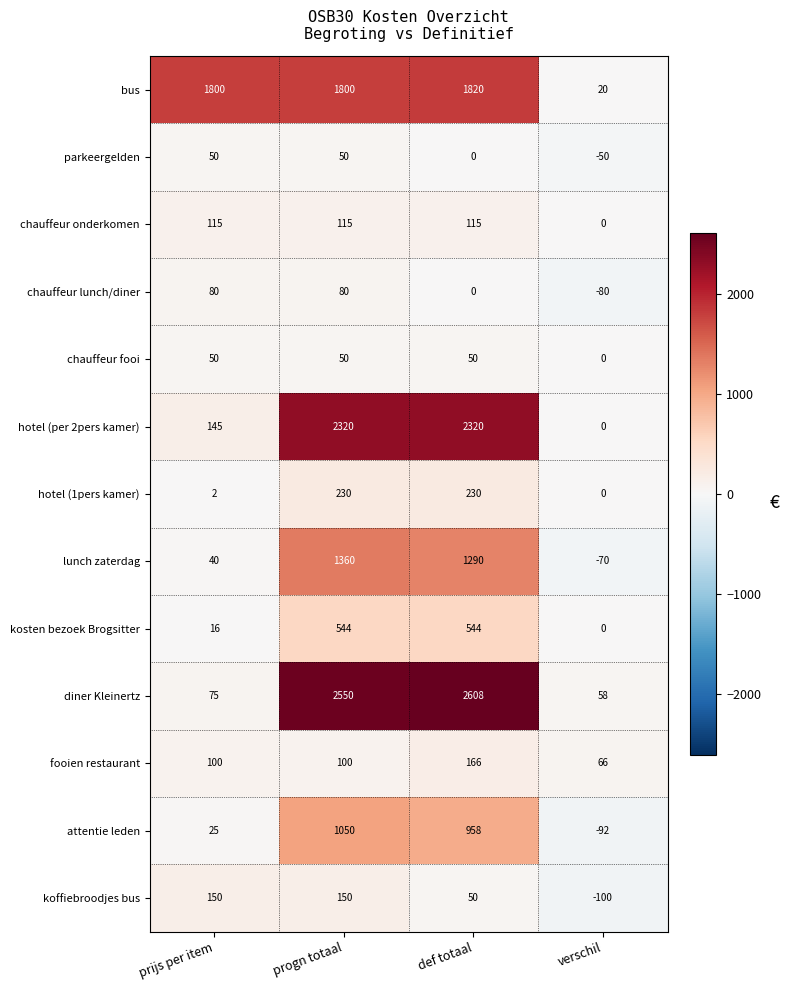

How many data points does each series have?

4